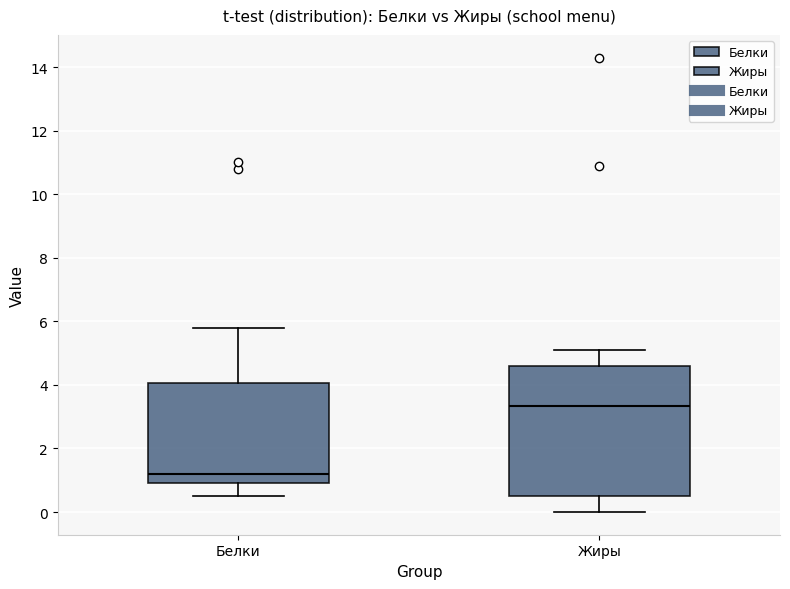

Which box is the tallest, from its lower edge to its upper edge?

Жиры